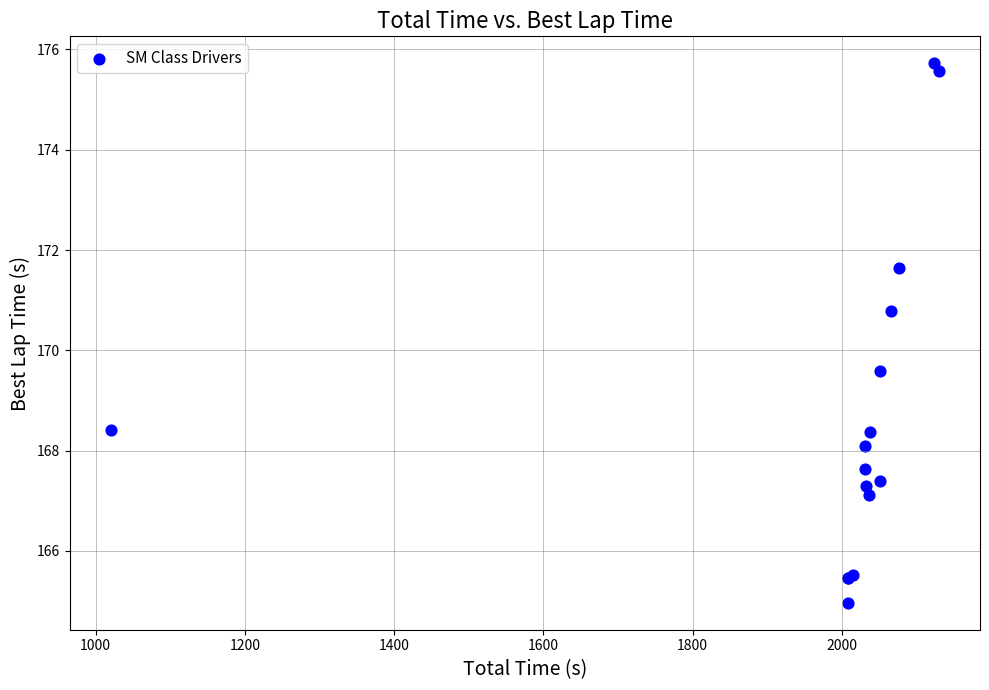

What Y value in the scatter plot is closest to 170?

169.6